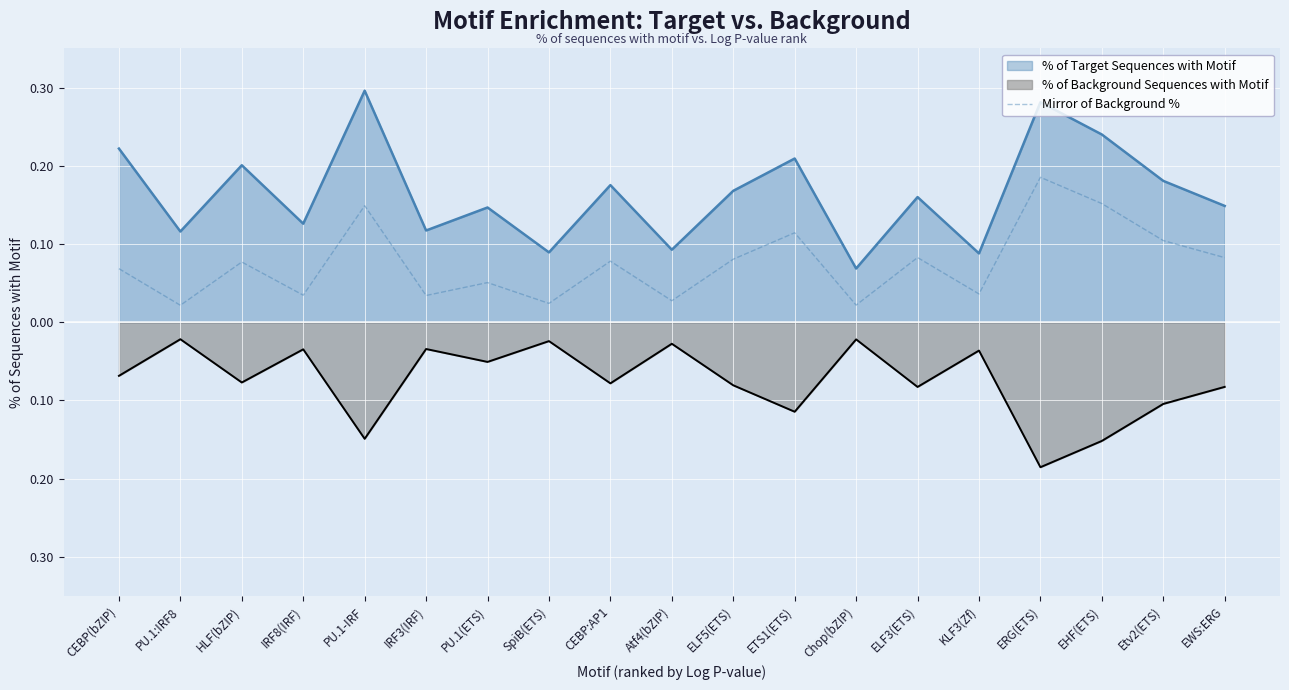

What position from the right is HLF(bZIP)?

17